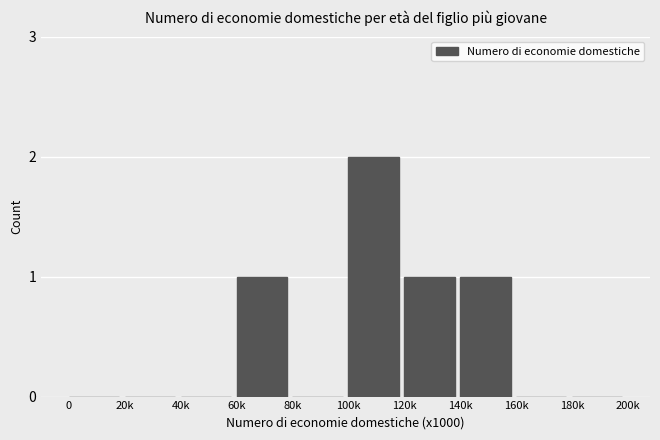

Reading left to right, extract all data points from this chart.

0=0	20k=0	40k=0	60k=1	80k=0	100k=2	120k=1	140k=1	160k=0	180k=0